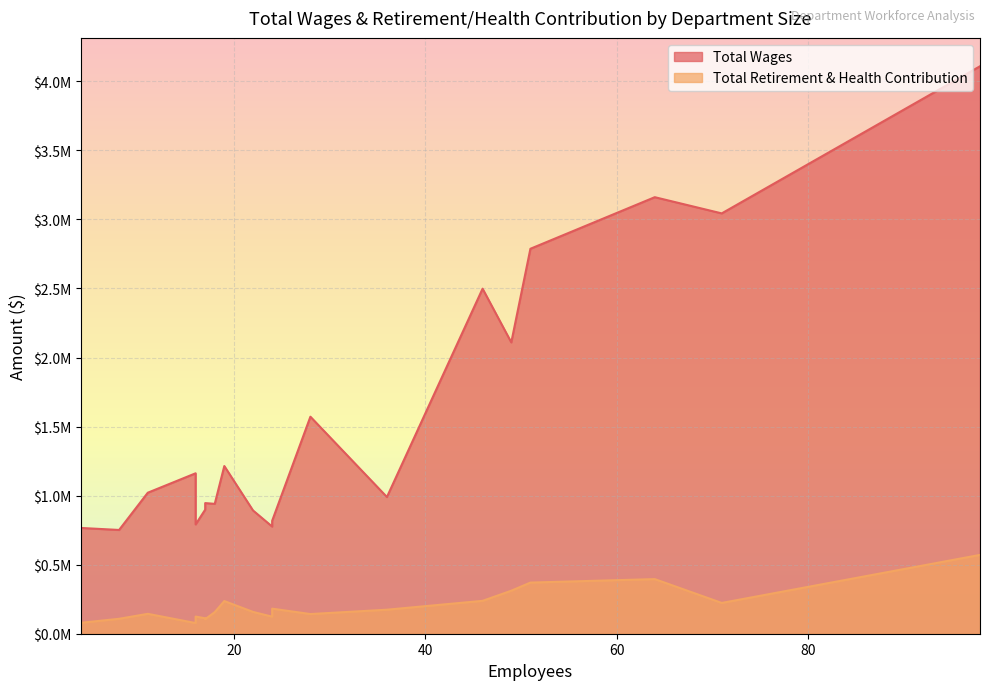

Which series has the largest total across all categories?

Total Wages